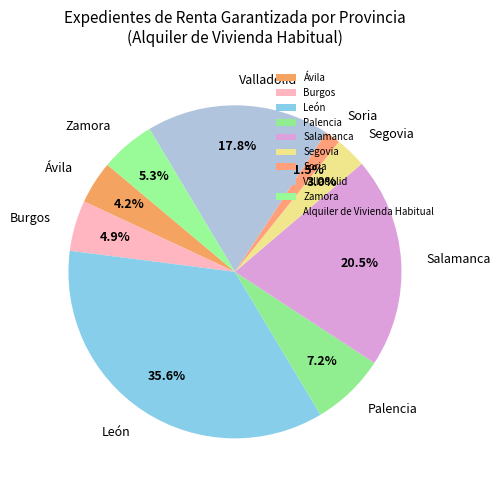

To the nearest percent, what is the combined percentage of Salamanca and Zamora?

26%